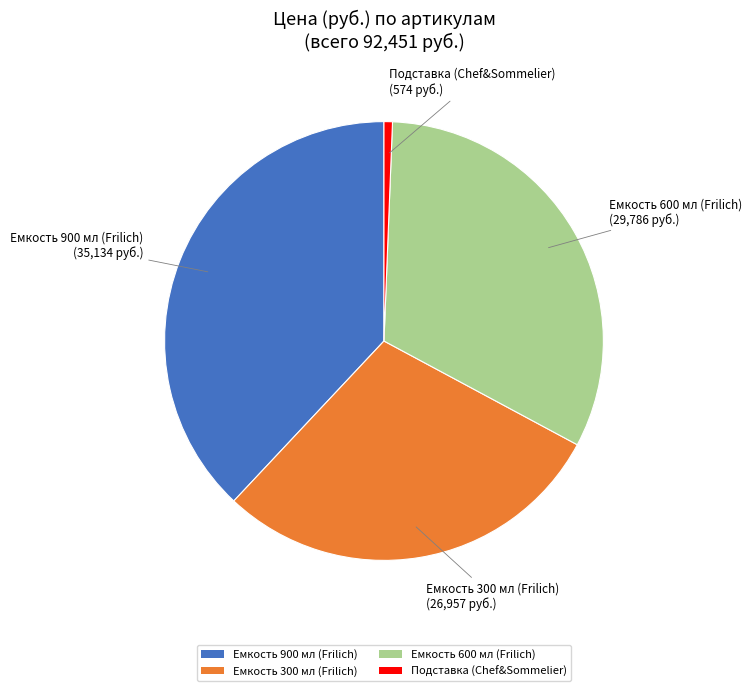

Does any single category account for the majority?

No